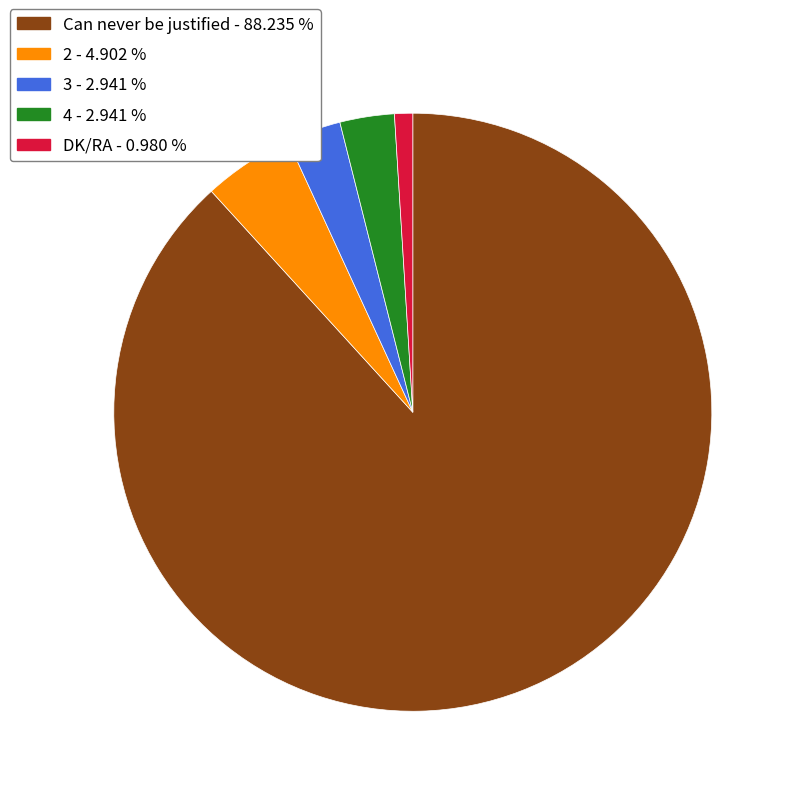

What is the majority slice?

Can never be justified - 88.235 %